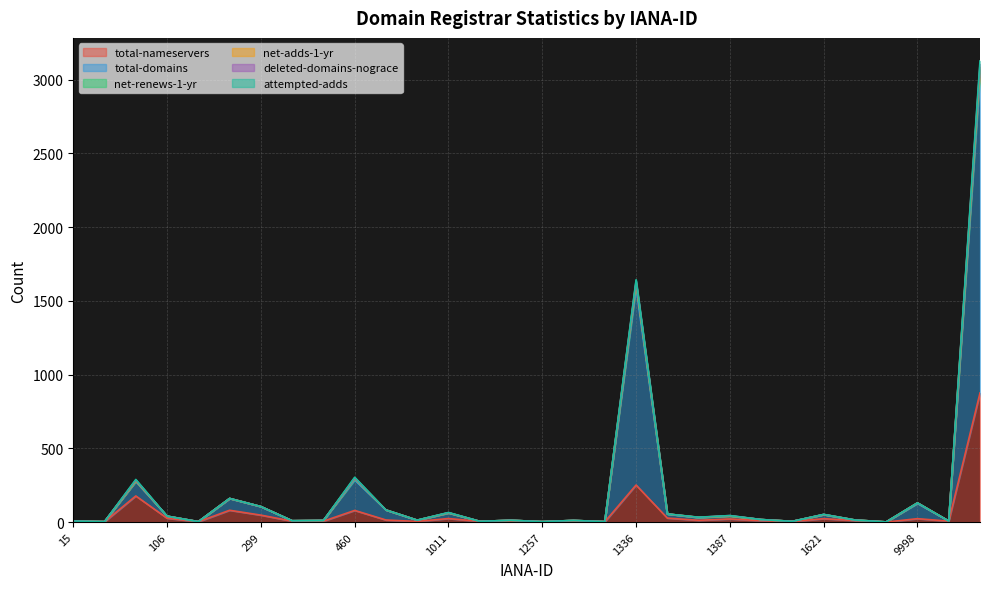

At which label is total-nameservers closest to 437?

1336